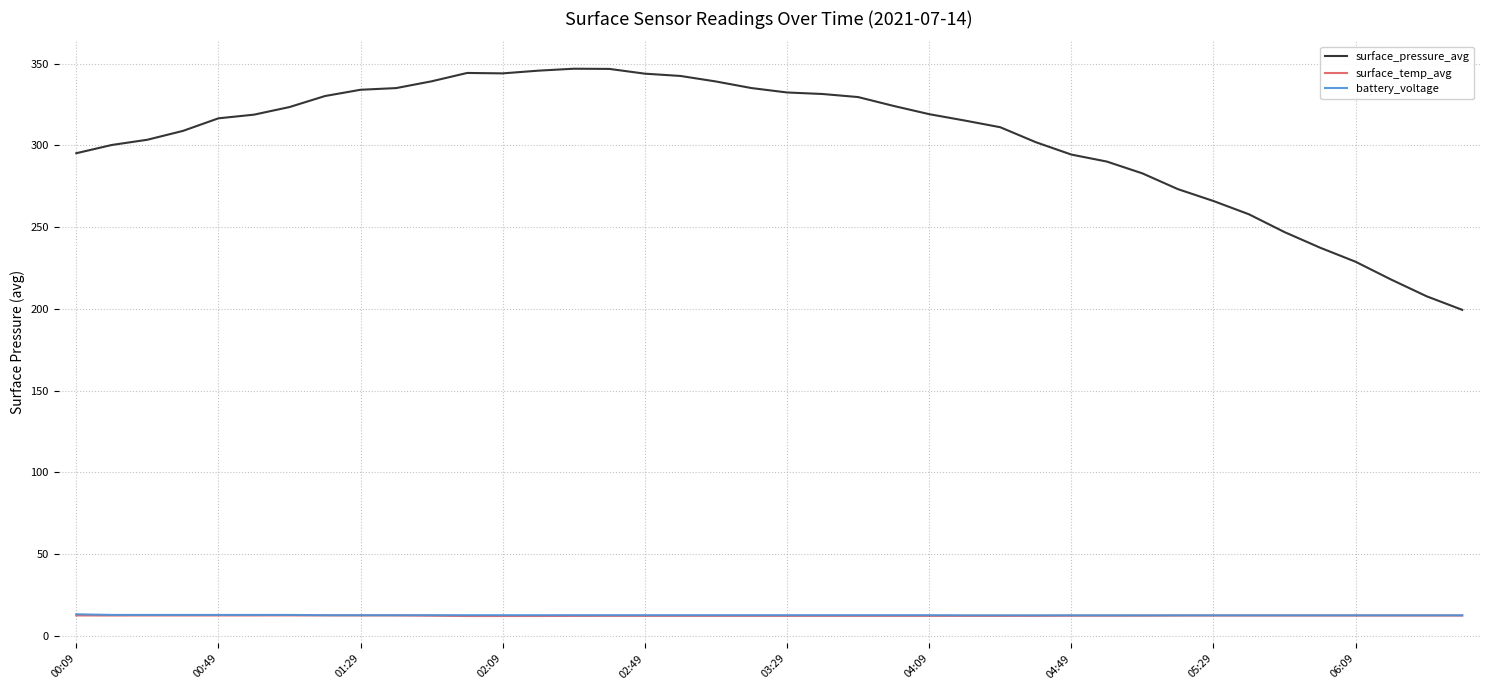

What is the average value of the surface_temp_avg series?

12.4